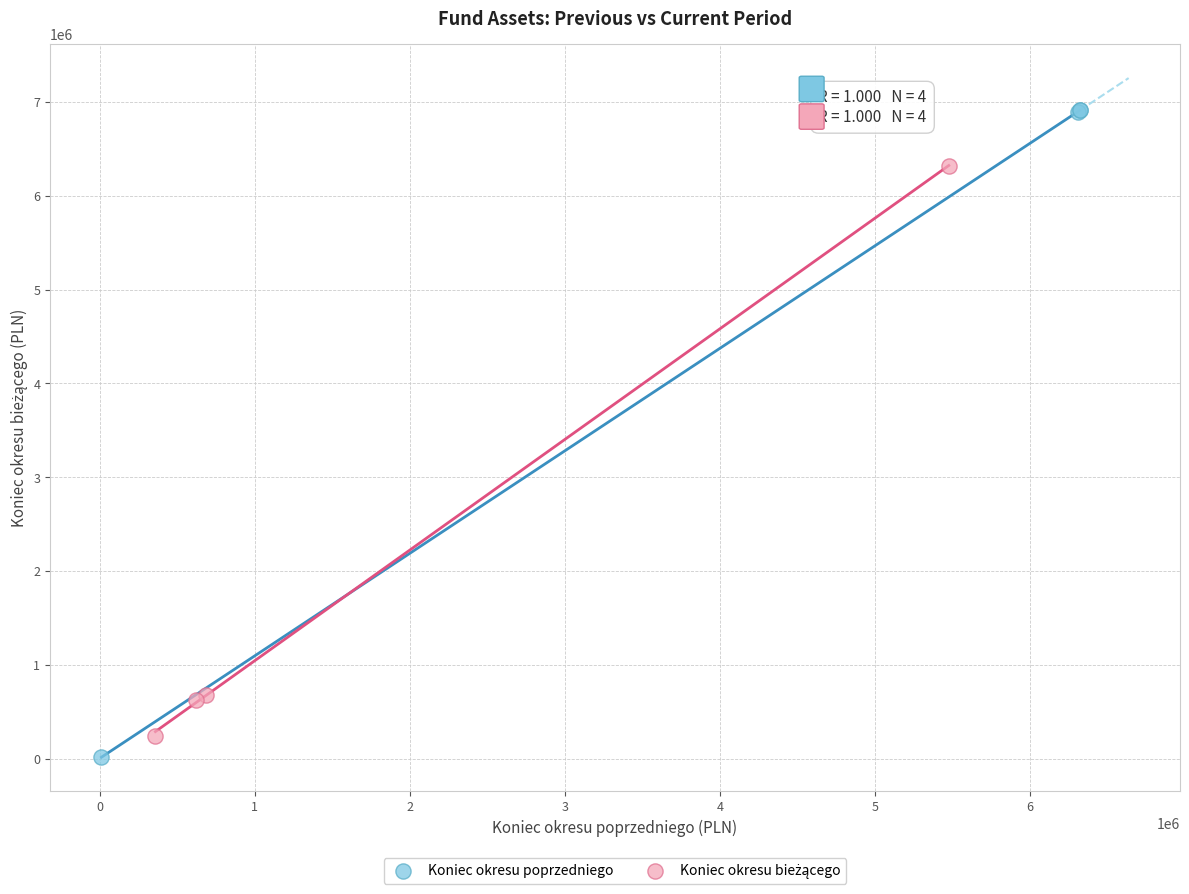

Which series reaches the maximum Y coordinate?

Koniec okresu poprzedniego